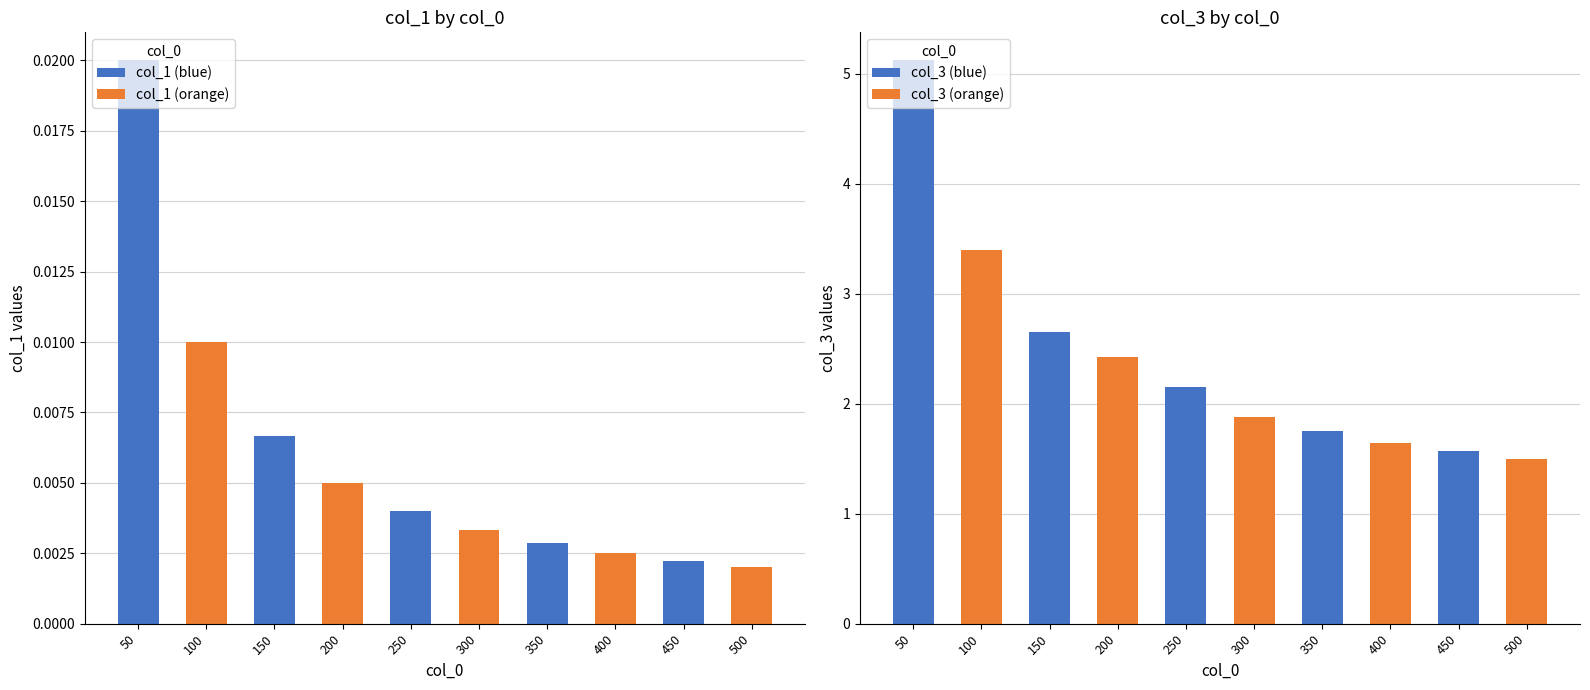

Which series has the largest range (max minus min)?

col_3